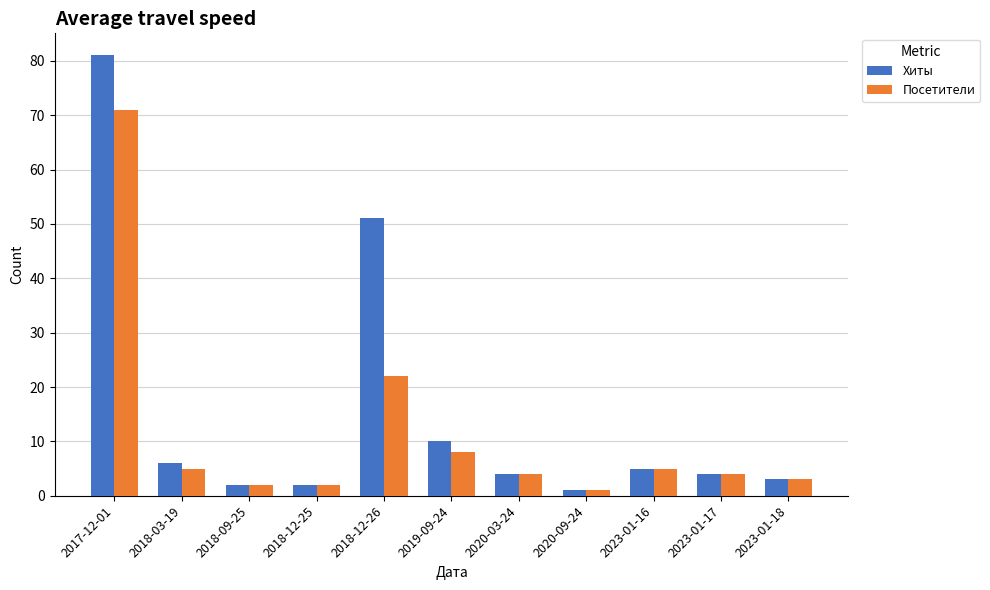

Reading left to right, list all the values displayed in this chart.

Хиты: 2017-12-01=81	2018-03-19=6	2018-09-25=2	2018-12-25=2	2018-12-26=51	2019-09-24=10	2020-03-24=4	2020-09-24=1	2023-01-16=5	2023-01-17=4	2023-01-18=3
Посетители: 2017-12-01=71	2018-03-19=5	2018-09-25=2	2018-12-25=2	2018-12-26=22	2019-09-24=8	2020-03-24=4	2020-09-24=1	2023-01-16=5	2023-01-17=4	2023-01-18=3